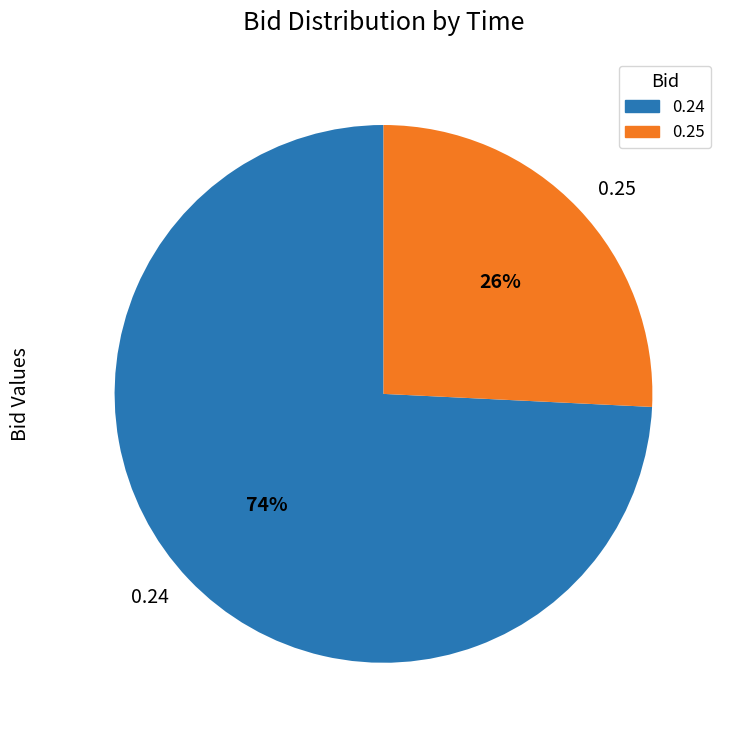

To the nearest percent, what is the combined percentage of 0.25 and 0.24?

100%